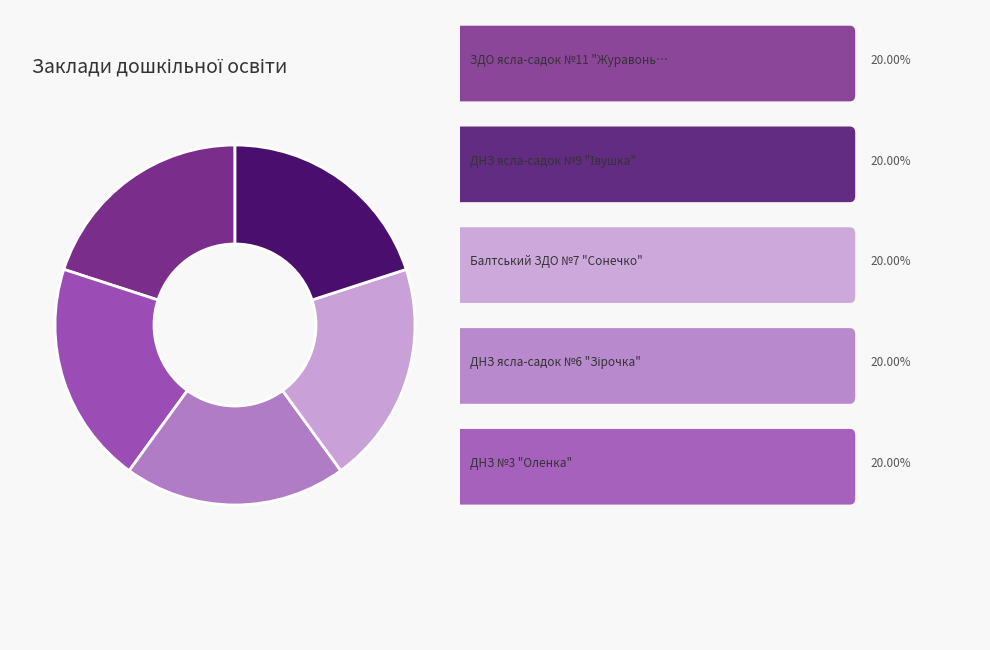

Does any single category account for the majority?

No